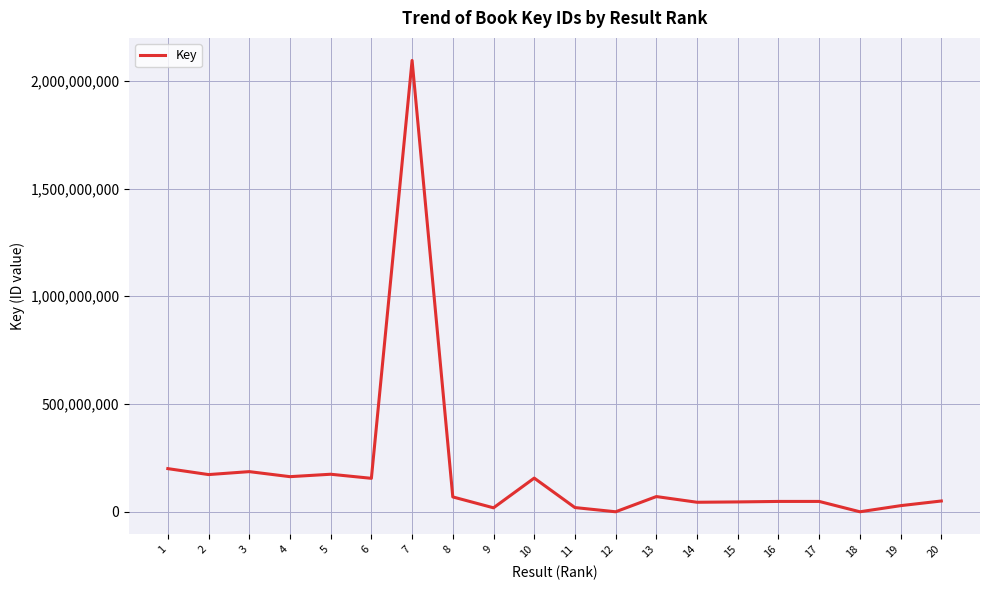

Is it true that the value at 6 is 155203628?

True